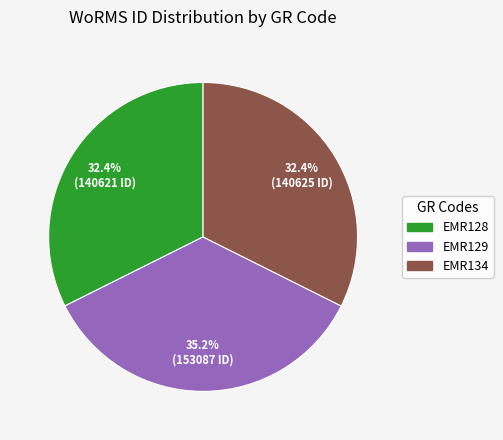

What is the ratio of the value at EMR134 to the value at EMR129?

0.9